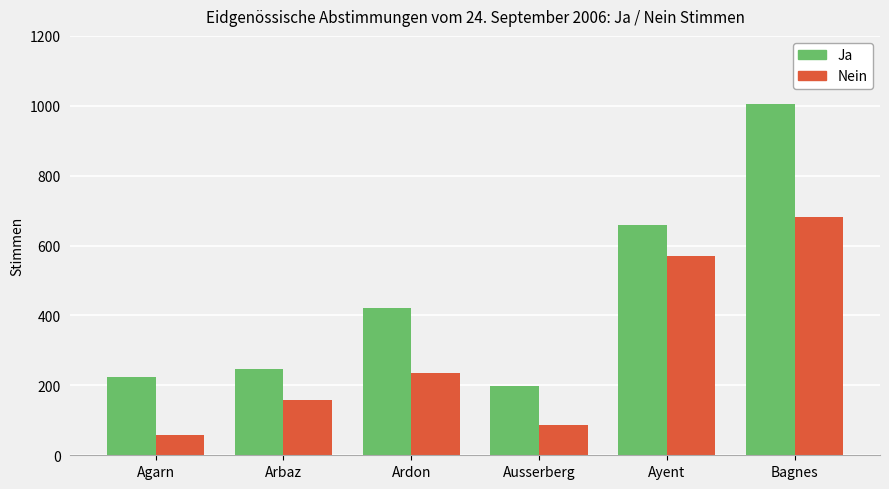

What is the difference between the maximum and minimum values in the Ja series?

809